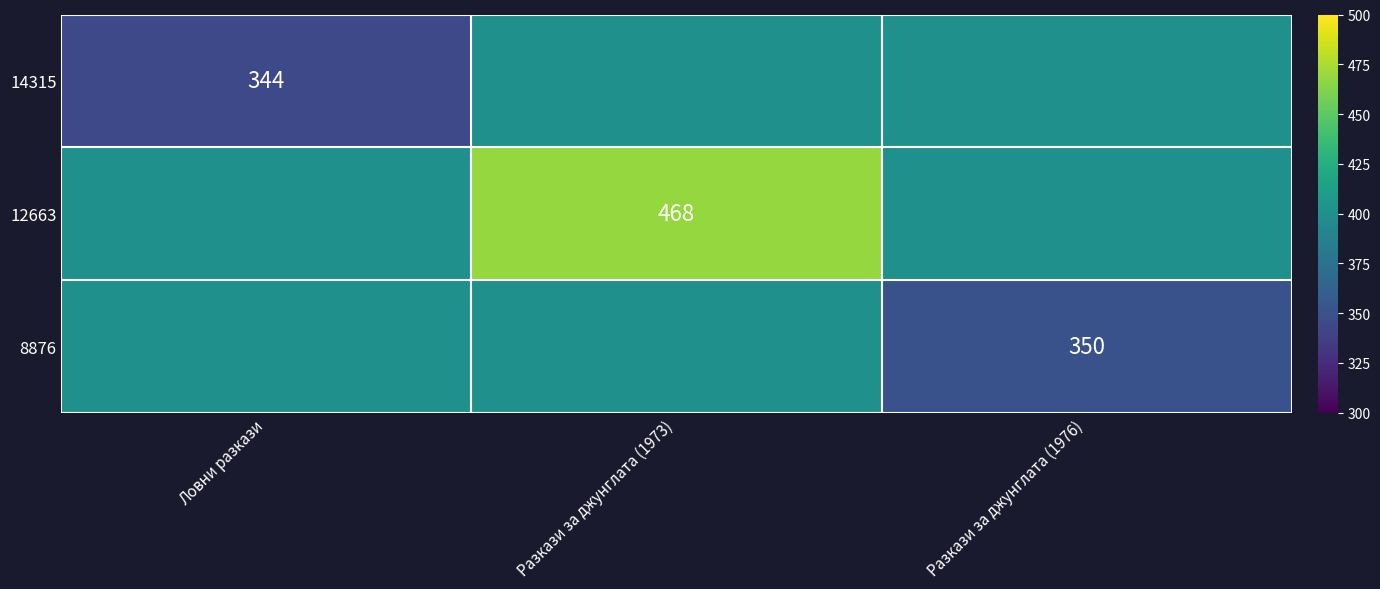

The value of 8876 at Разкази за джунглата (1976) is 602. True or false?

False